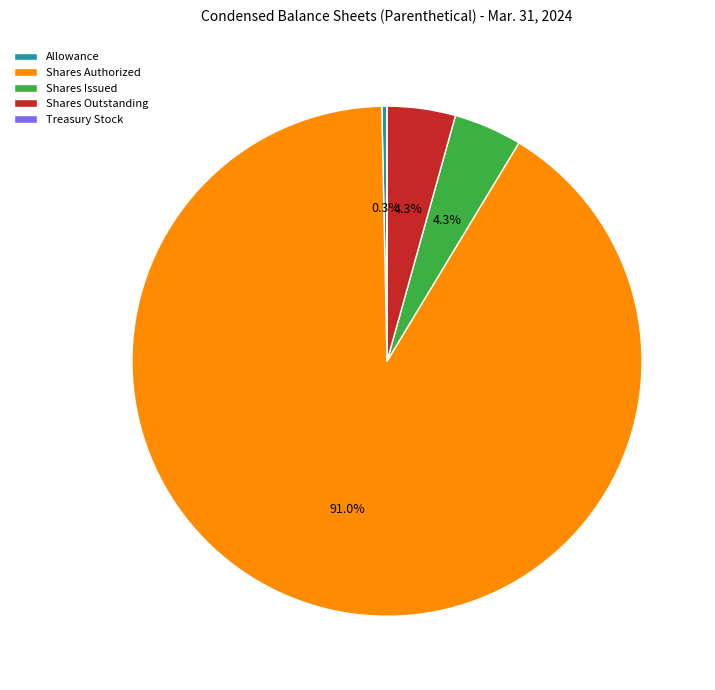

Approximately how many times larger is the value at Shares Authorized compared to Allowance?

278.2